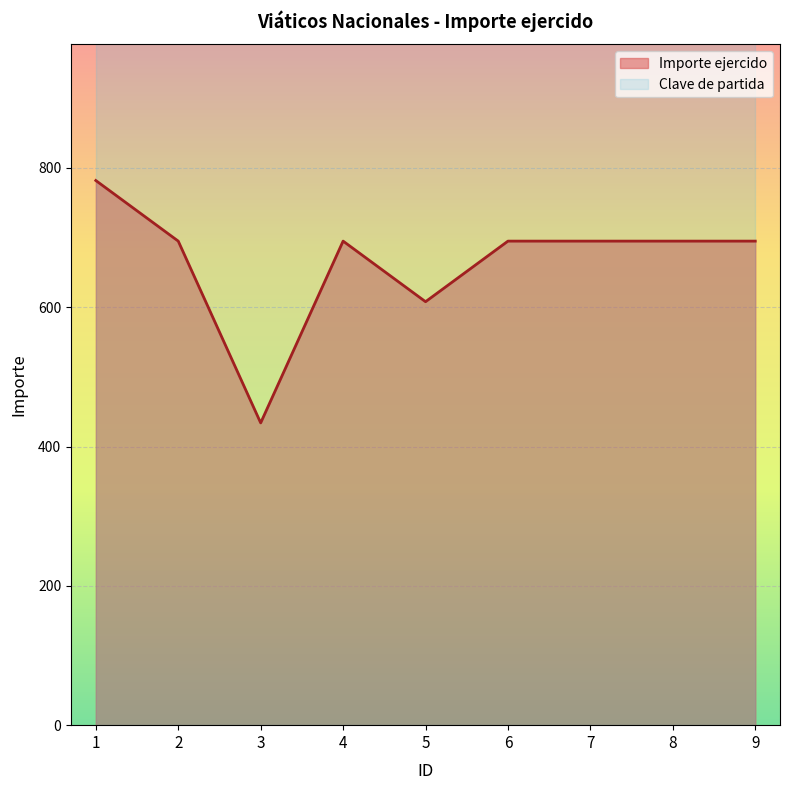

At which label is the value closest to 608?

5